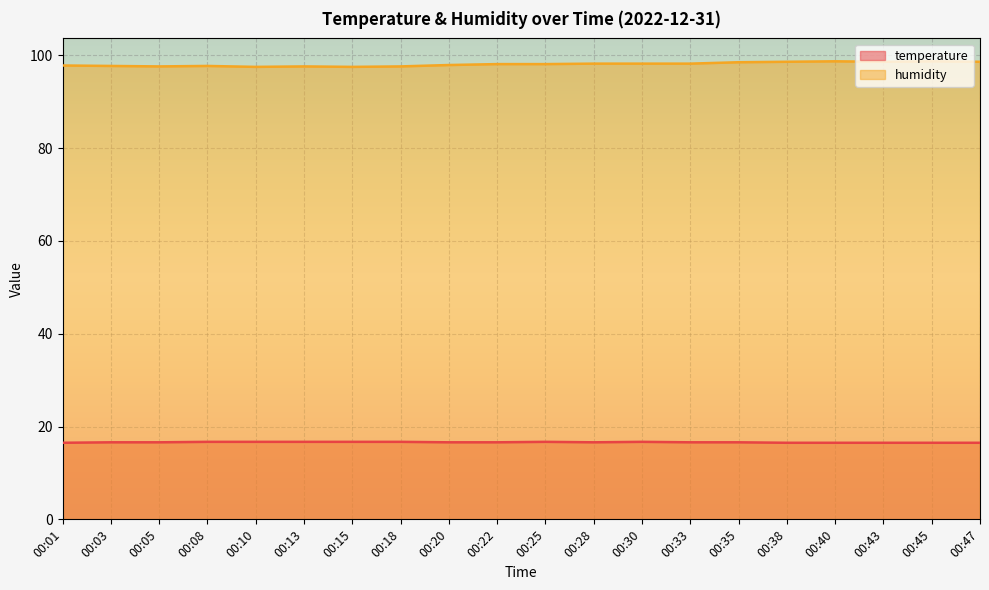

Between 00:25 and 00:45, which is larger?

00:25